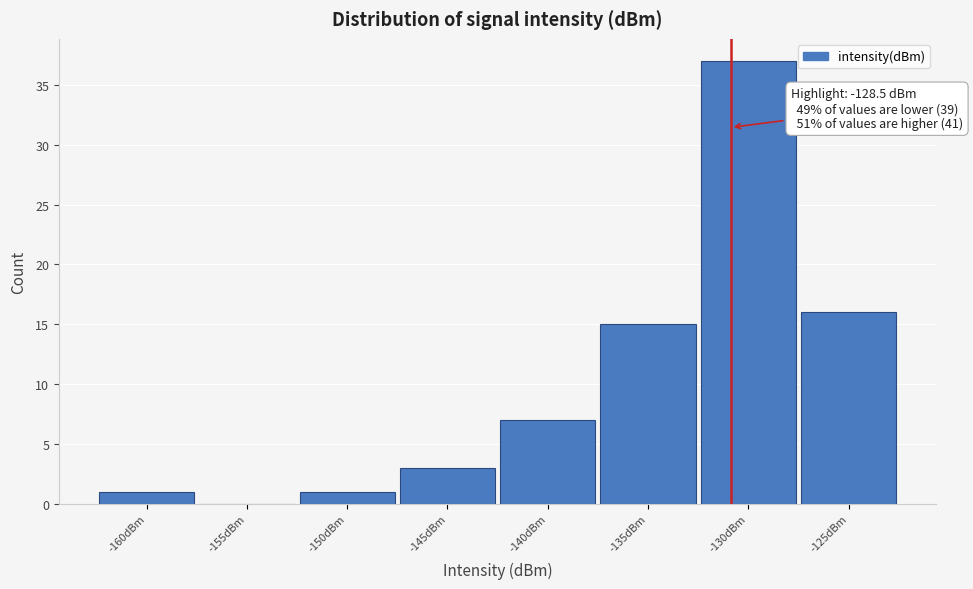

Reading left to right, what are all the values shown in this chart?

-160dBm=1	-155dBm=0	-150dBm=1	-145dBm=3	-140dBm=7	-135dBm=15	-130dBm=37	-125dBm=16